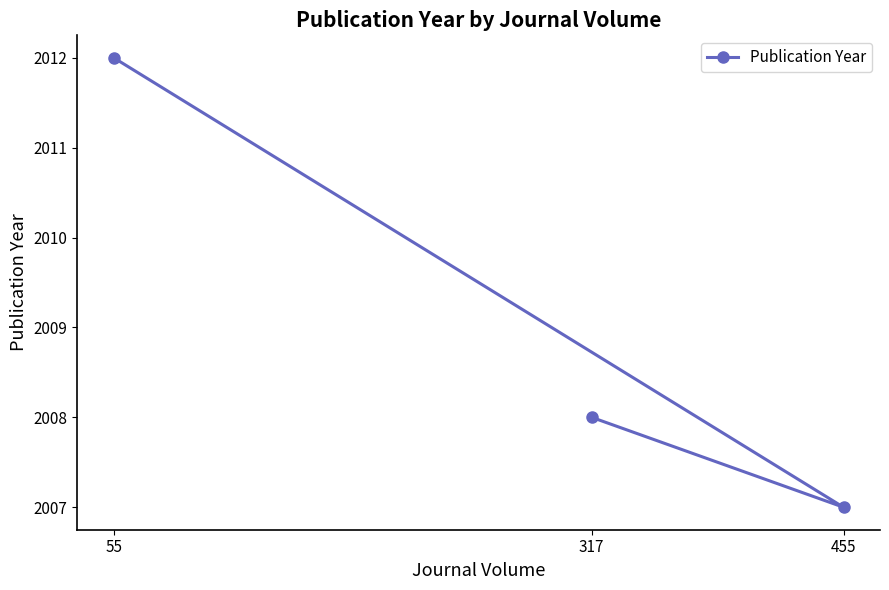

Rank the categories by value from lowest to highest.

455, 317, 55